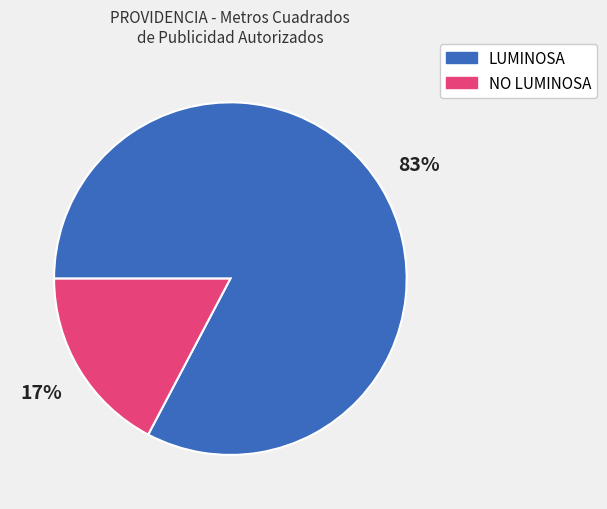

Do LUMINOSA and NO LUMINOSA together represent more than half of the pie?

Yes